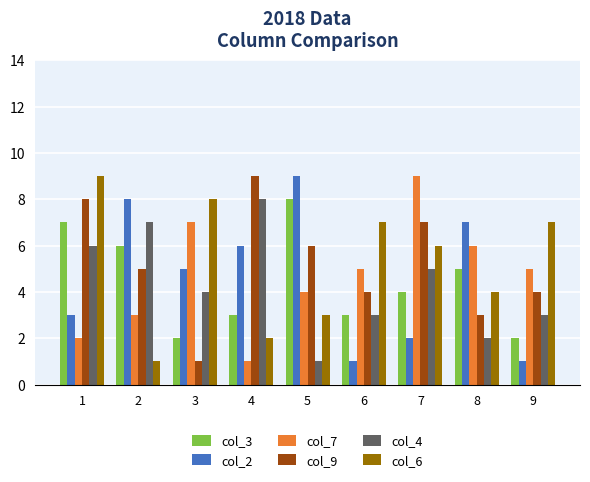

Reading left to right, list all the values displayed in this chart.

col_3: 7	6	2	3	8	3	4	5	2
col_2: 3	8	5	6	9	1	2	7	1
col_7: 2	3	7	1	4	5	9	6	5
col_9: 8	5	1	9	6	4	7	3	4
col_4: 6	7	4	8	1	3	5	2	3
col_6: 9	1	8	2	3	7	6	4	7